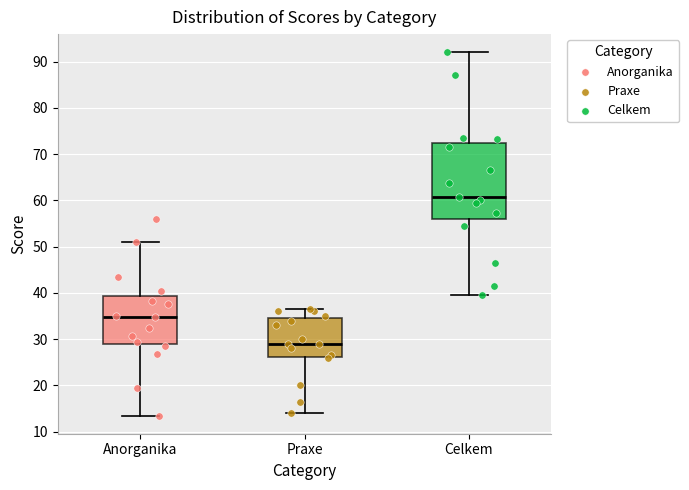

Comparing the boxes themselves (not the whiskers), which one is the tallest?

Celkem